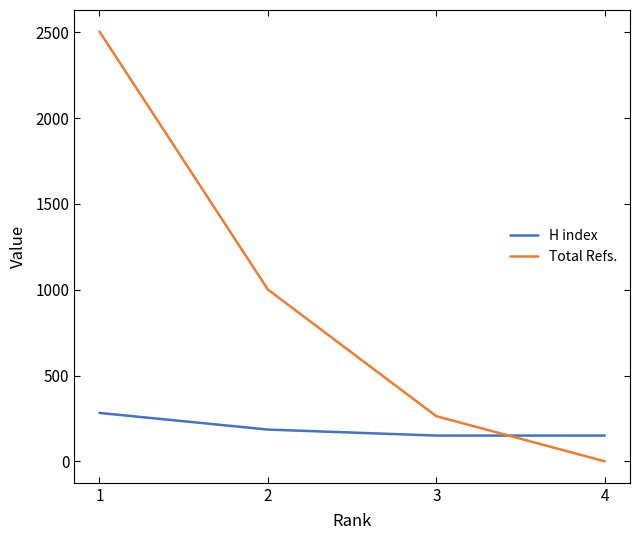

Is the value of Total Refs. at 2 greater than the value of H index at 3?

Yes